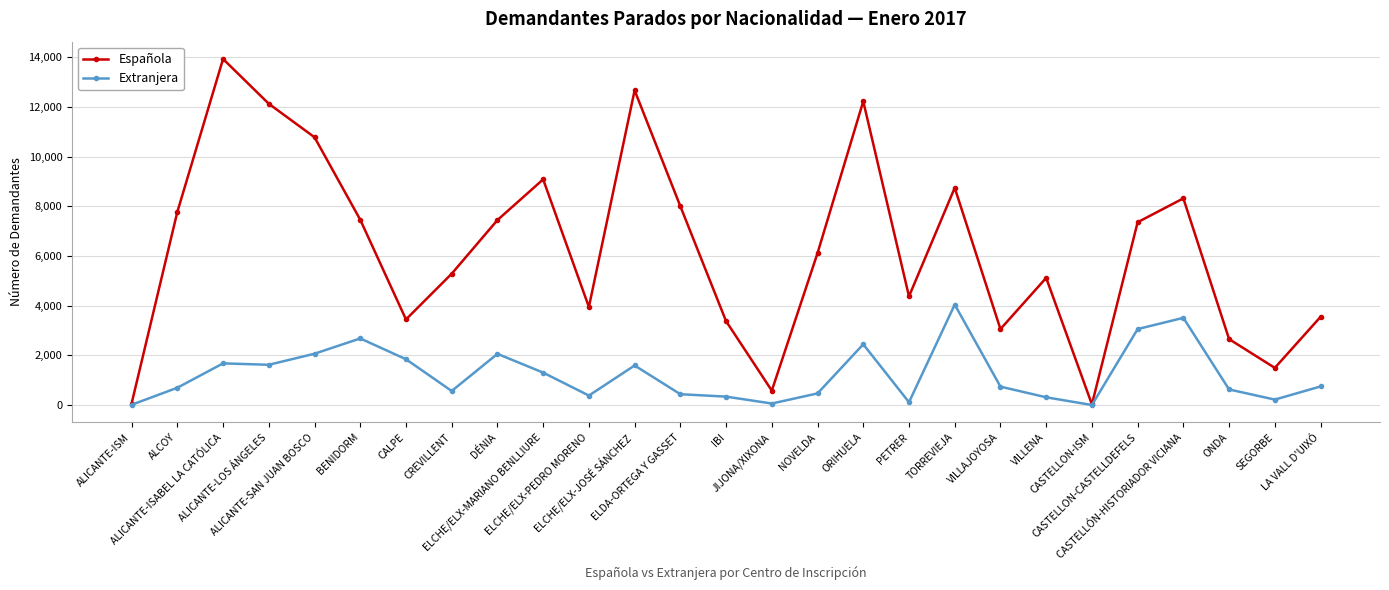

The Española series shows 5844 at IBI. True or false?

False